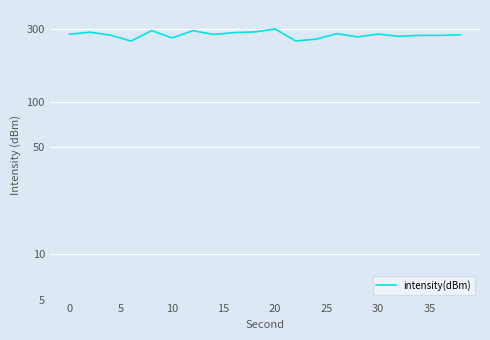

What is the difference between the second highest and minimum values?

42.8